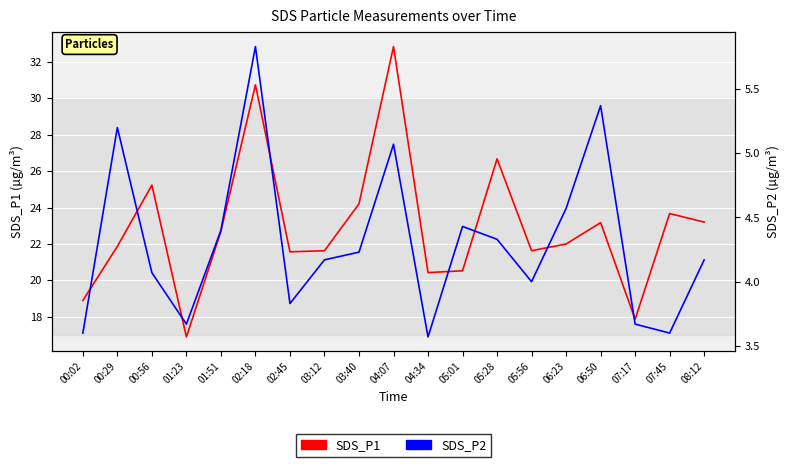

How many data points in SDS_P2 are above 4?

12